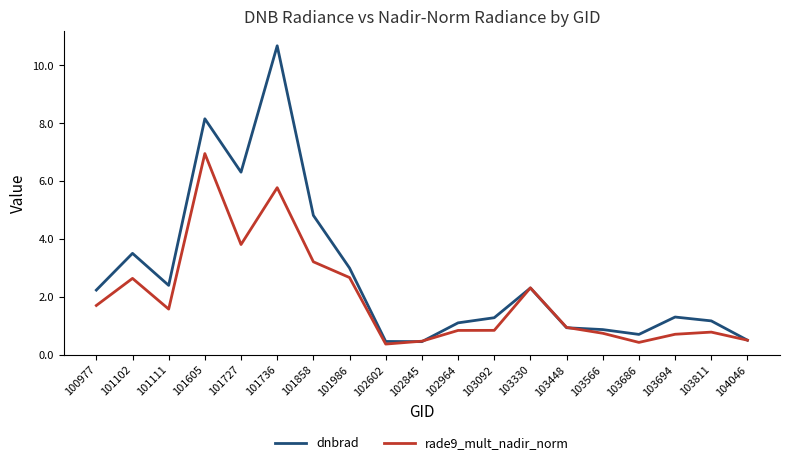

Where do dnbrad and rade9_mult_nadir_norm first cross each other?

102602 and 102845